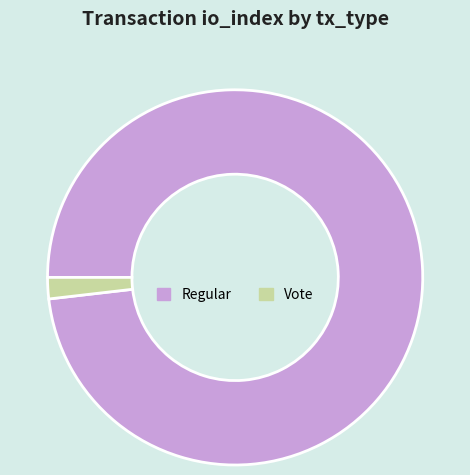

How many slices are in this pie chart?

2